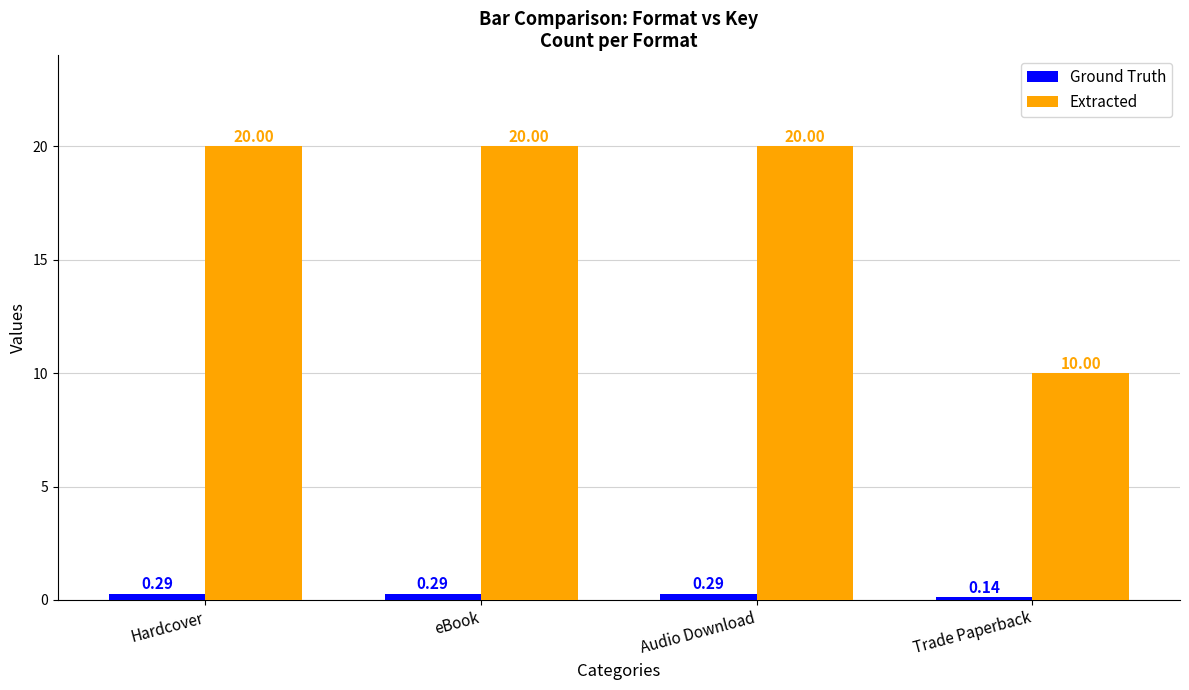

Is the value of Extracted at eBook greater than the value of Ground Truth at eBook?

Yes